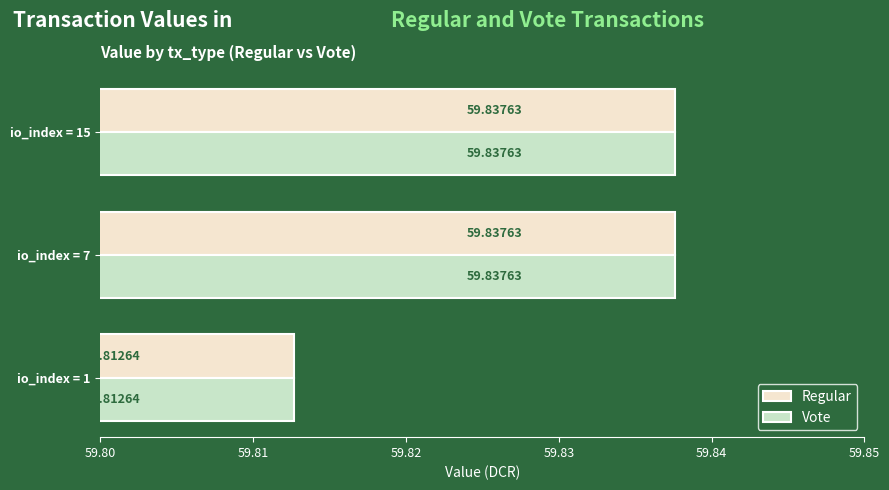

What is the sum of all Regular values?

179.5